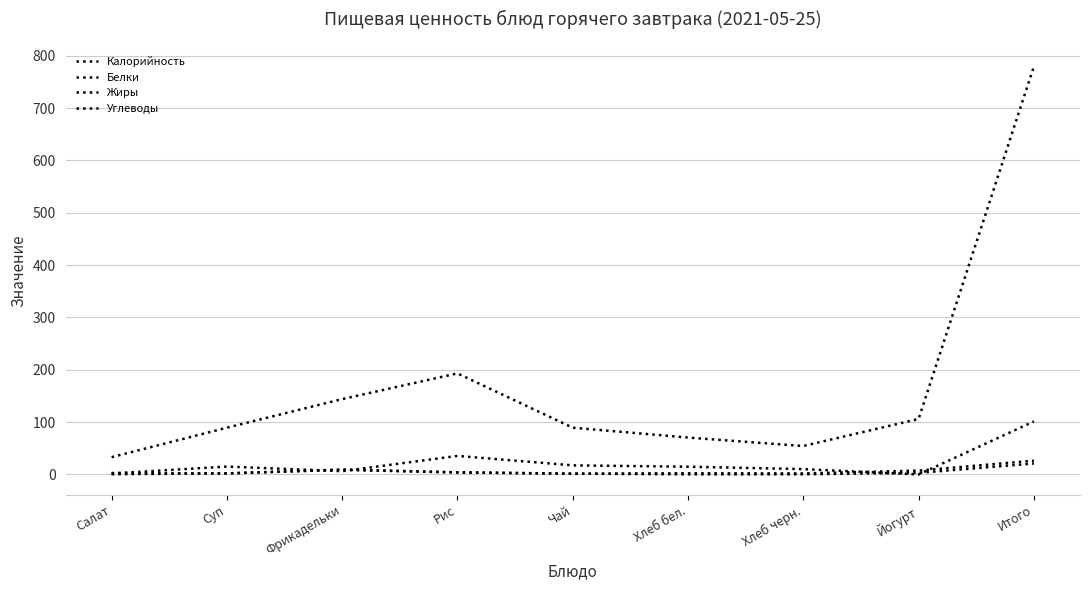

What is the difference between the maximum and minimum values in the Белки series?

25.9